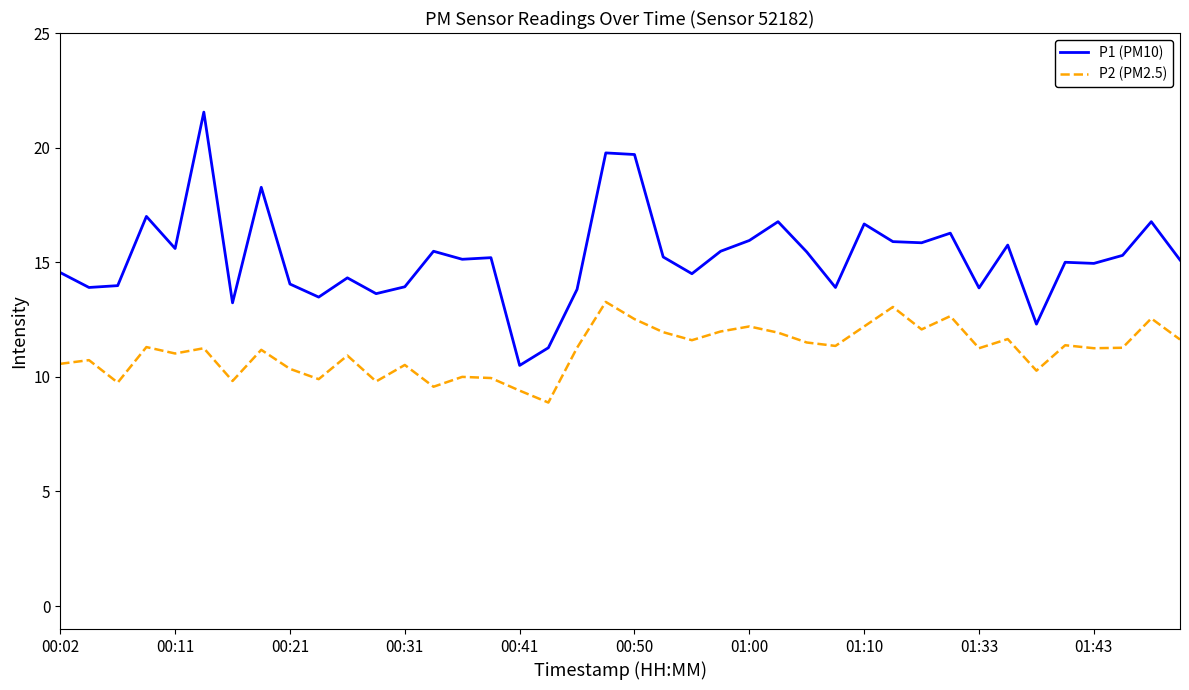

True or false: P2 (PM2.5) and P1 (PM10) cross at least once.

False